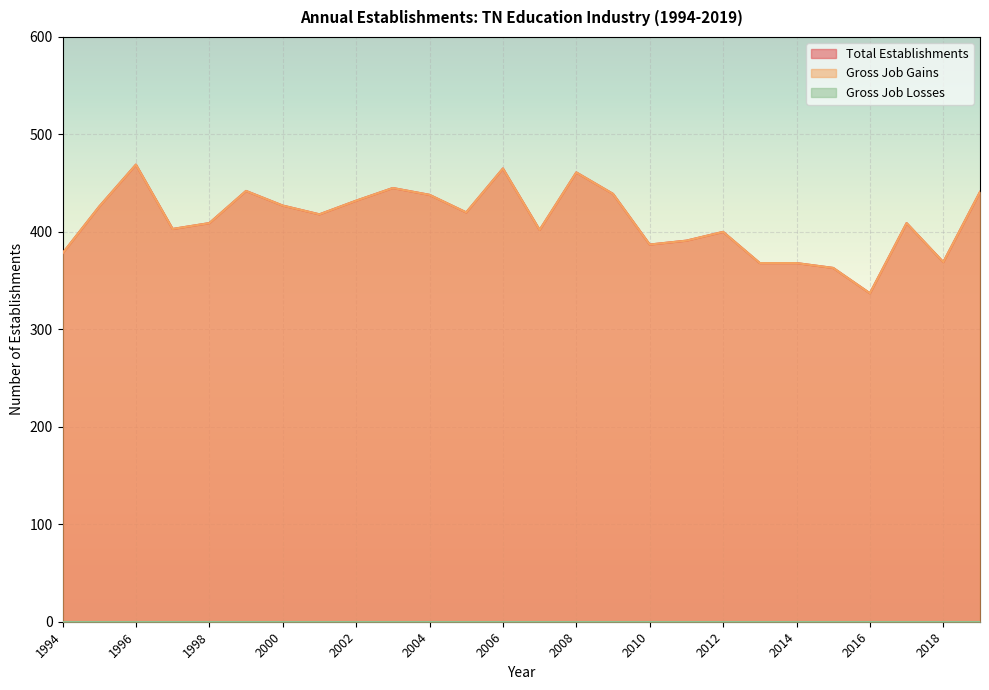

Does the chart display data point markers on the line(s)?

No